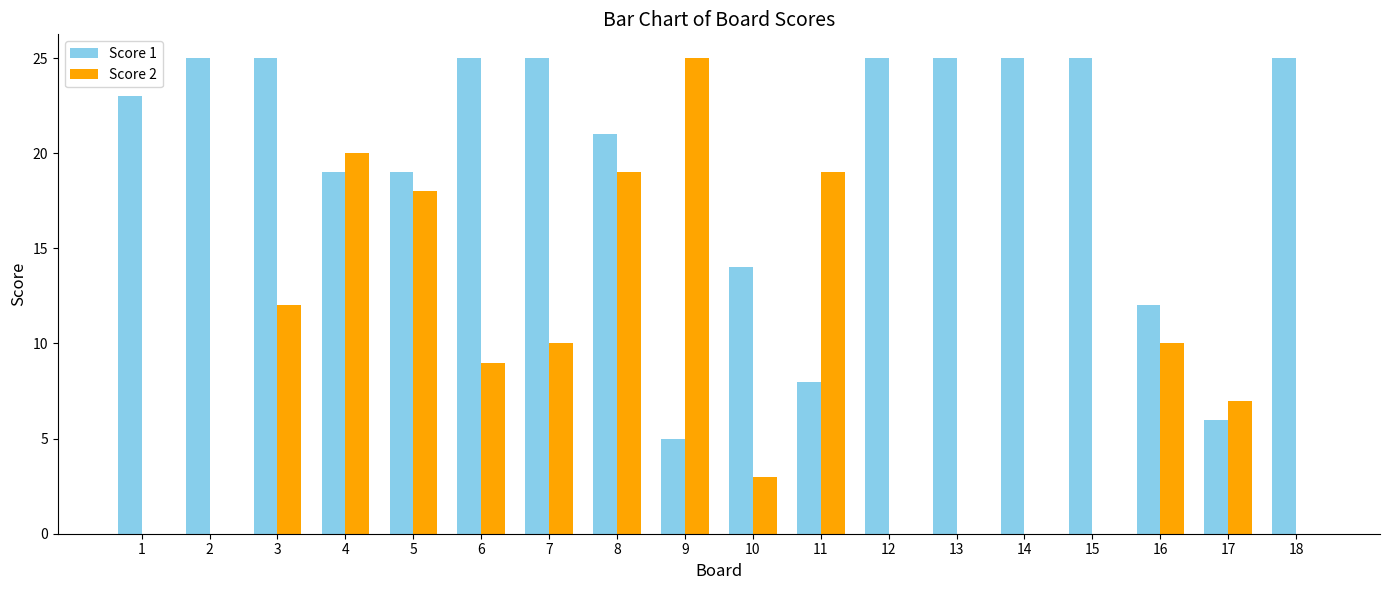

What is the sum of all Score 2 values?

152